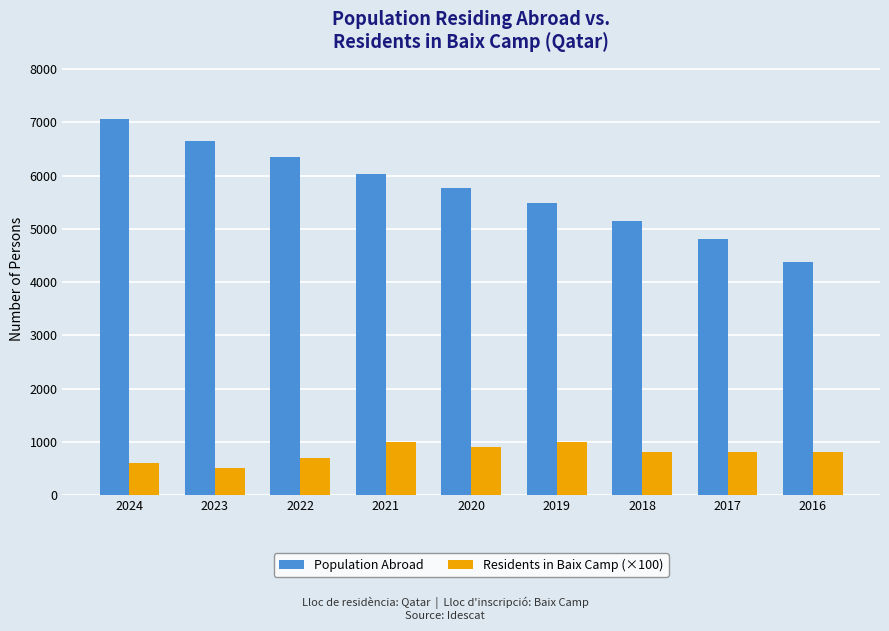

What is the value of the Population Abroad bar at the 7th from the left?

5151